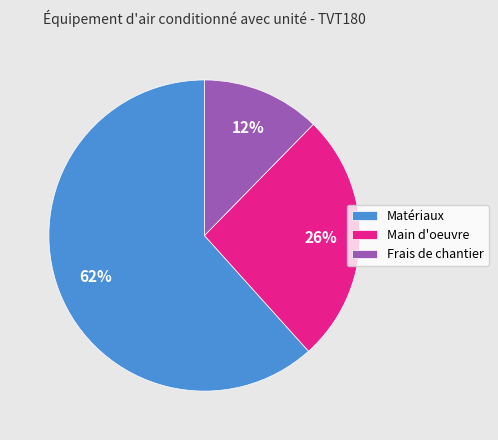

Is there any slice that represents more than half of the pie?

Yes